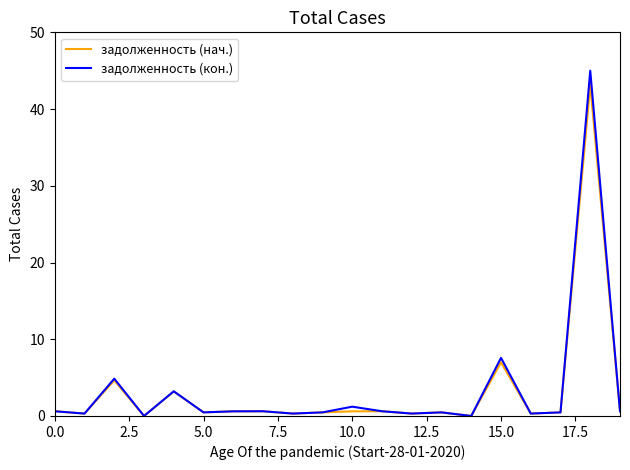

Which series has the largest range (max minus min)?

задолженность (кон.)